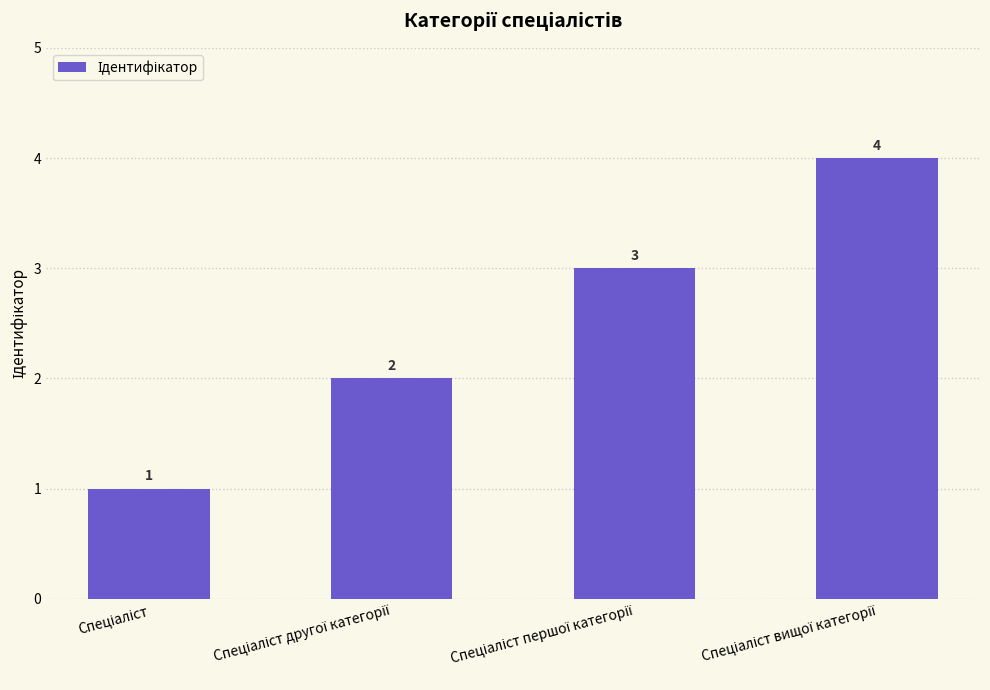

Count the values in the range 2 to 4.

3